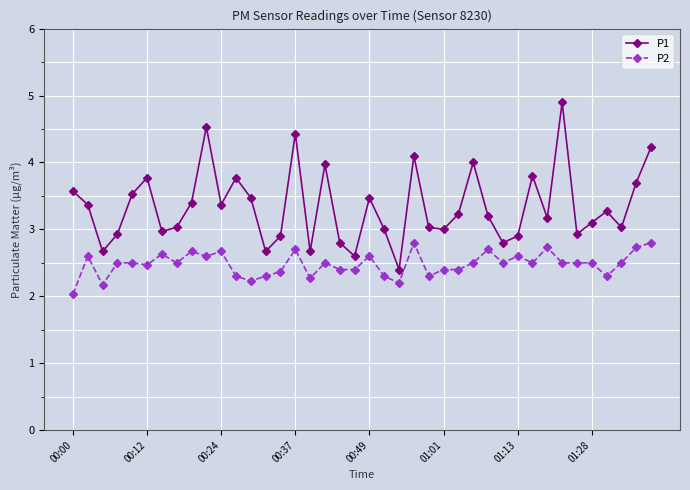

Is this an area chart (filled region under the line)?

No